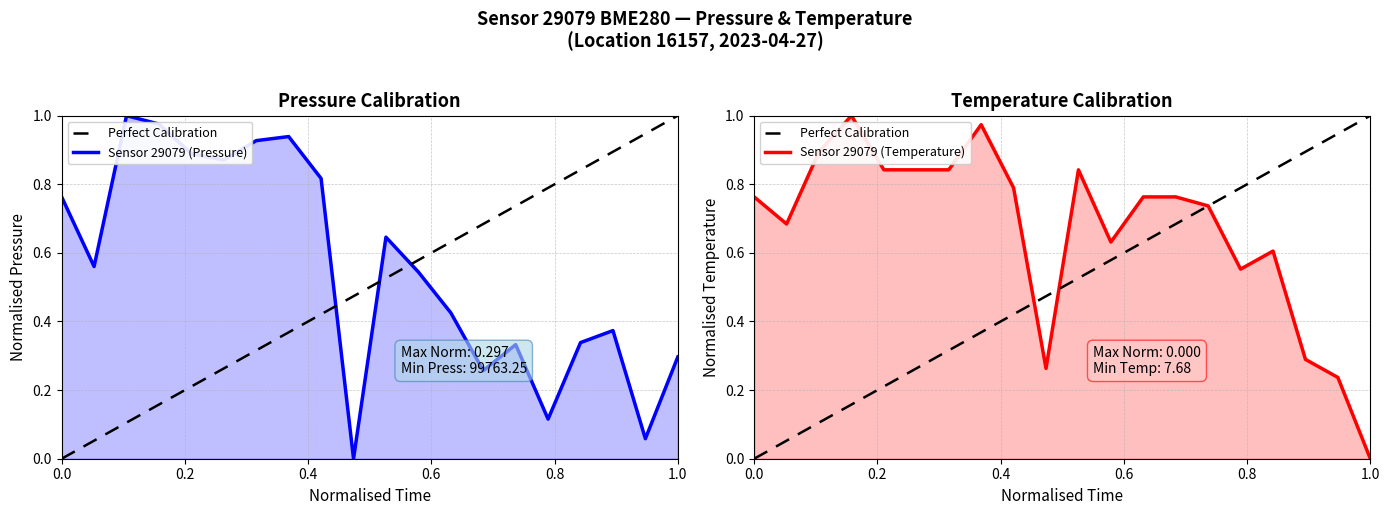

Between 00:54 and 00:57, which series saw the biggest shift?

pressure